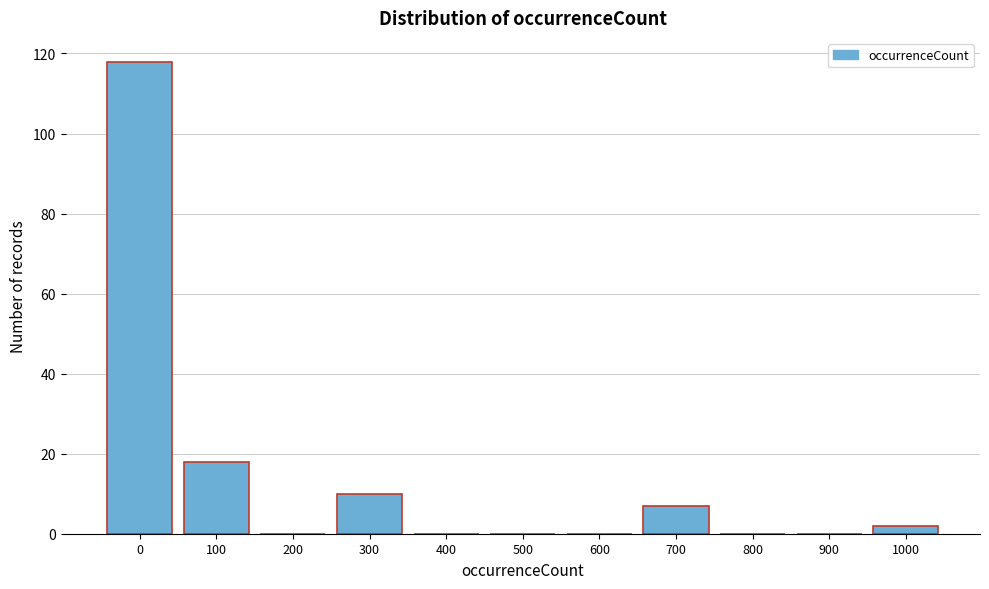

Reading left to right, transcribe all the data shown in this chart.

0=118	100=18	200=0	300=10	400=0	500=0	600=0	700=7	800=0	900=0	1000=2